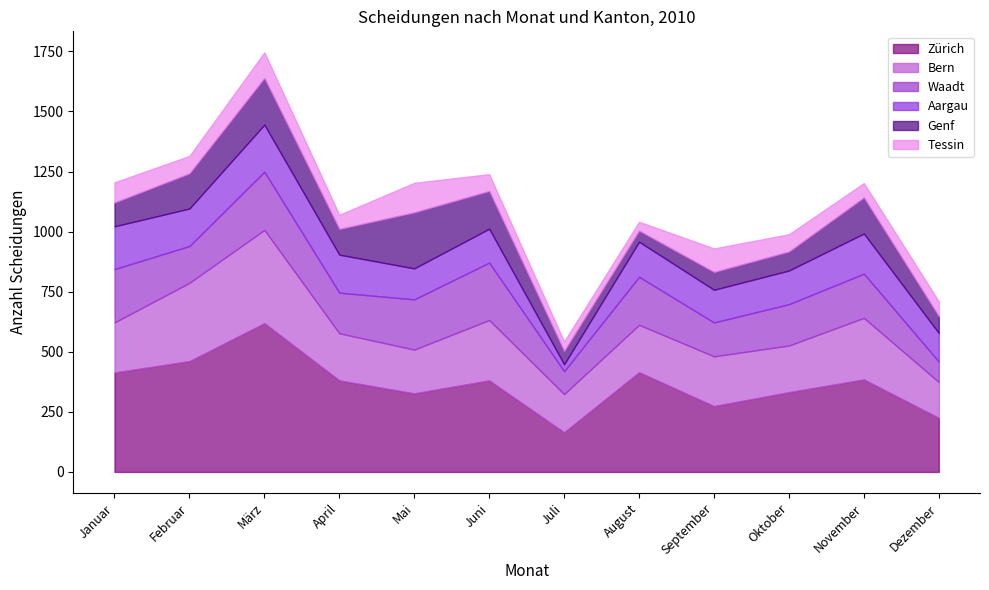

Which category has the highest value in the Bern series?

März